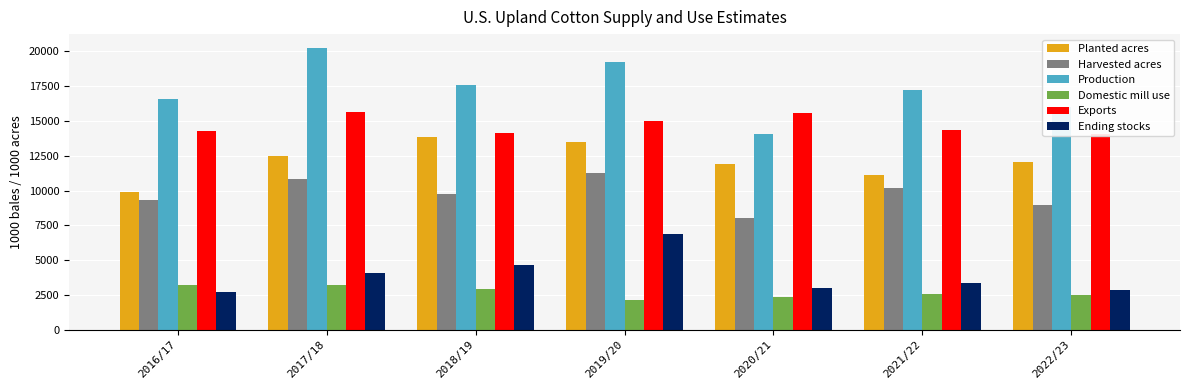

Between 2021/22 and 2020/21, which is larger?

2020/21